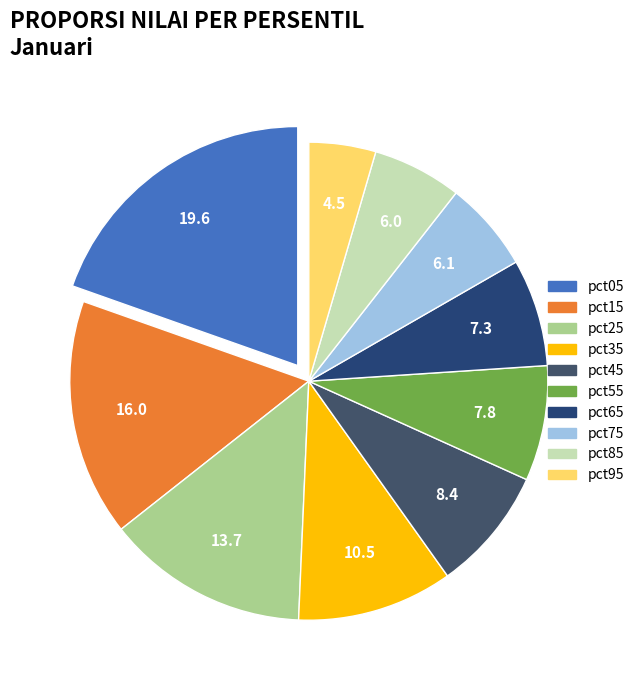

Which slice is the largest?

pct05